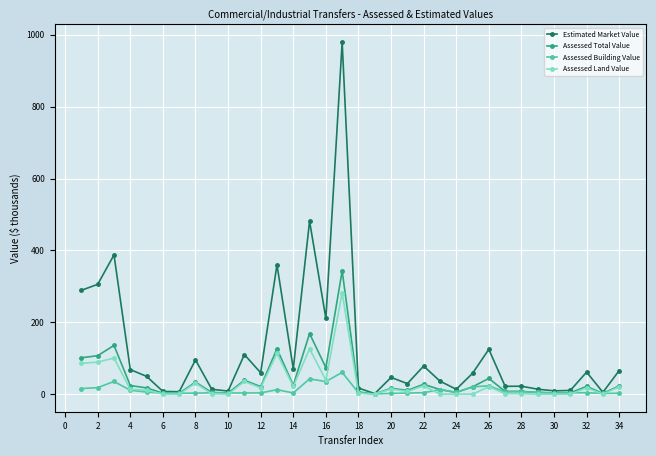

What is the average value of the Assessed Total Value series?

42.4